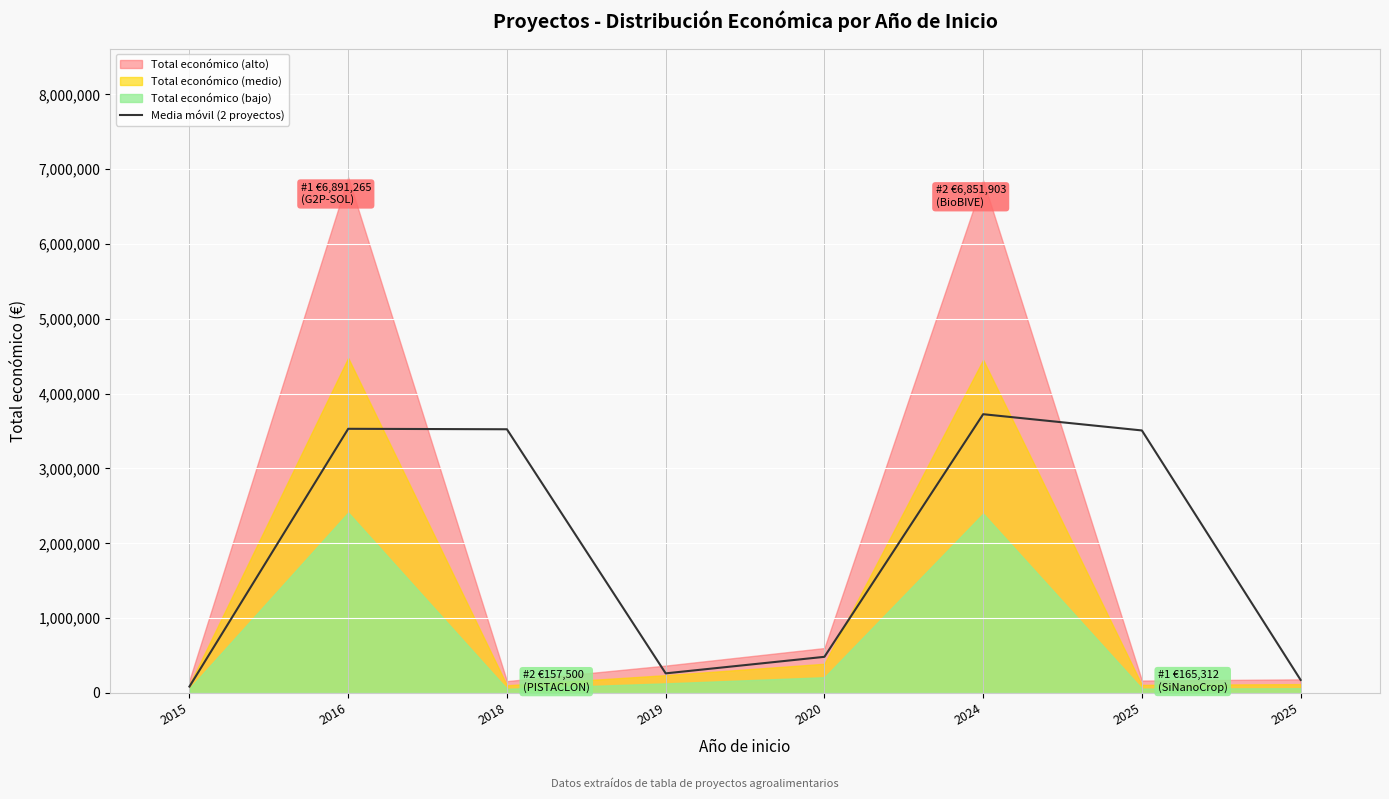

How many data points are less than 3508607?

4